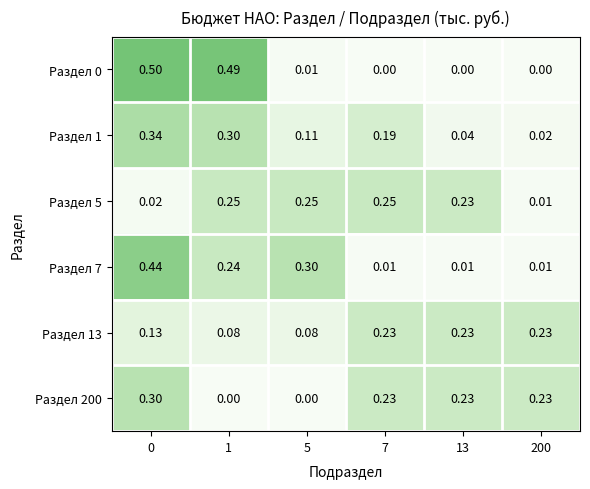

Is the value of Раздел 200 at 7 greater than the value of Раздел 5 at 200?

Yes